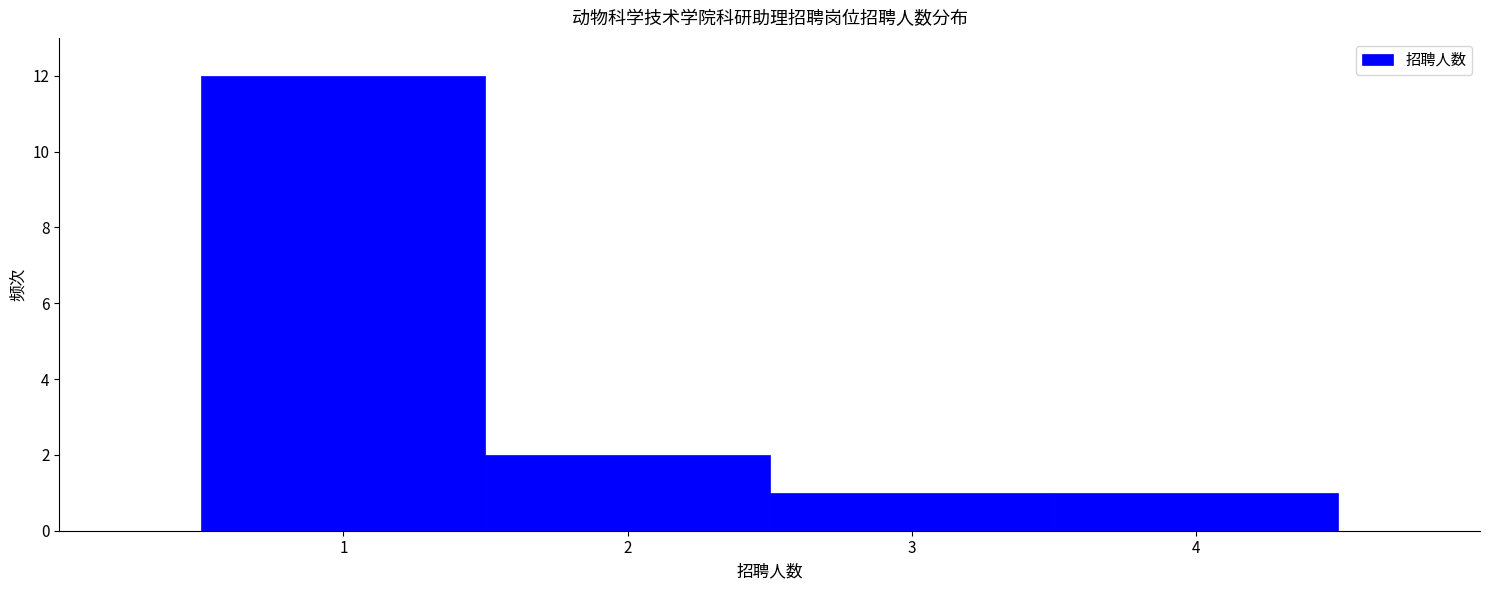

How tall is the bar that spans 0.5 to 1.5 on the x-axis? The values are not printed on the chart, so give them approximately, as read against the axis.

12